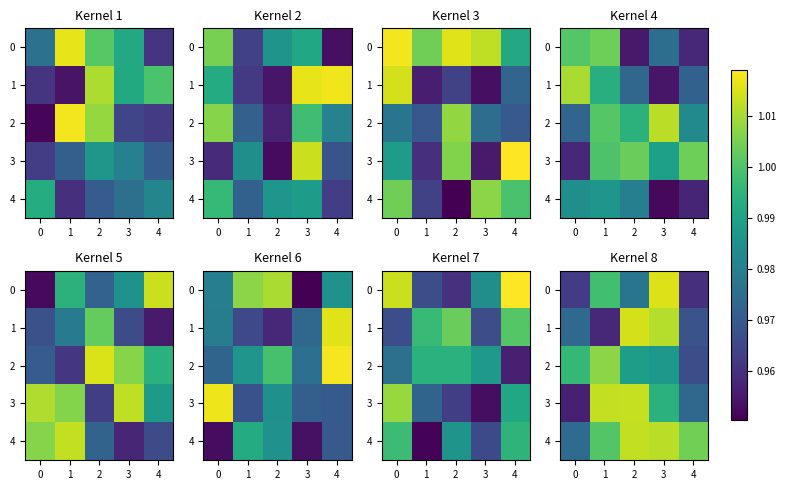

Which category has the lowest value in the 1 series?

1